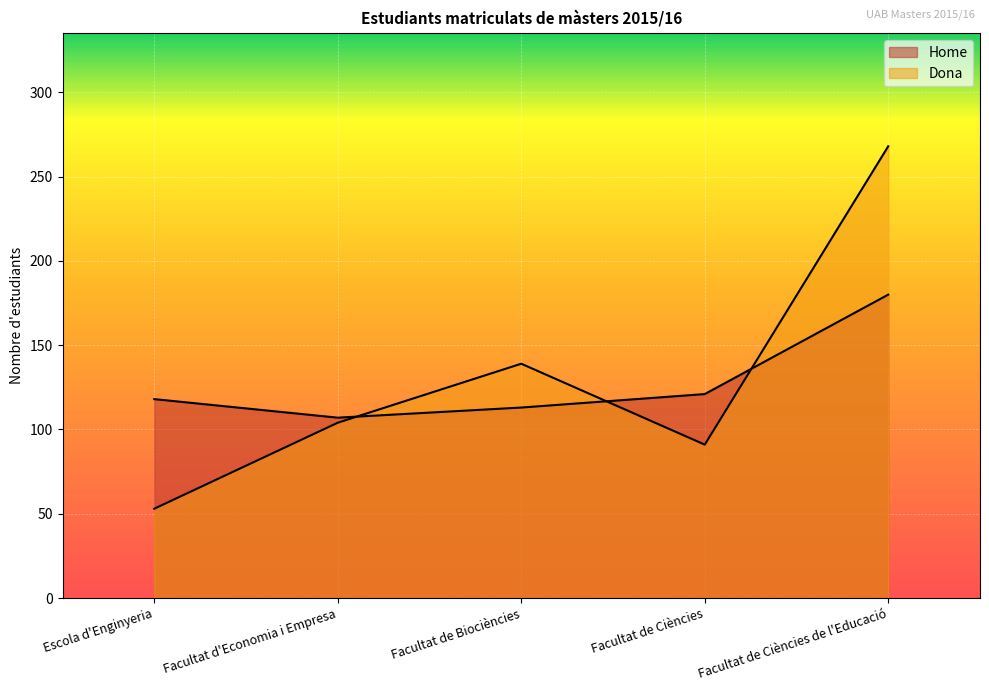

True or false: Home has a value of 118 at Escola d'Enginyeria.

True